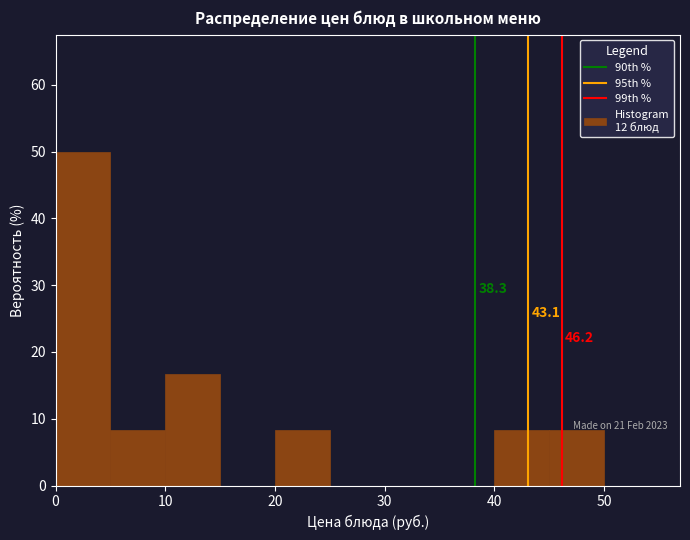

Which range on the x-axis has the tallest bar?

0 to 5